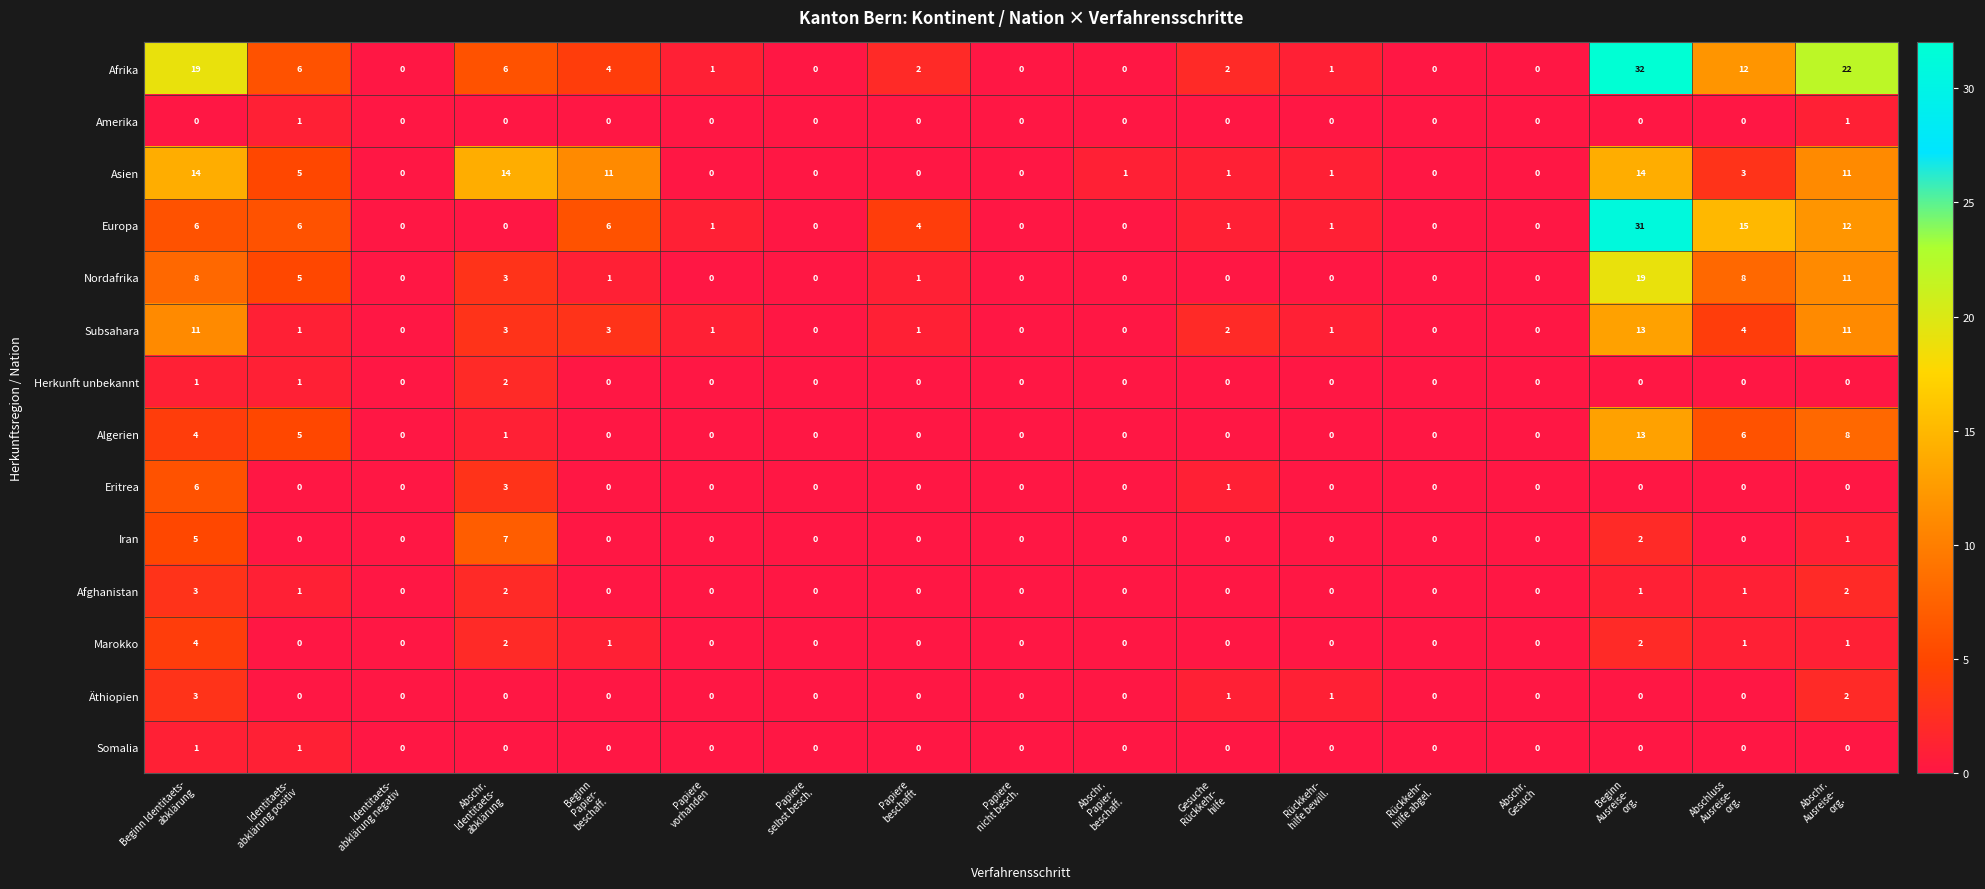

How many values in Nordafrika are above zero?

8